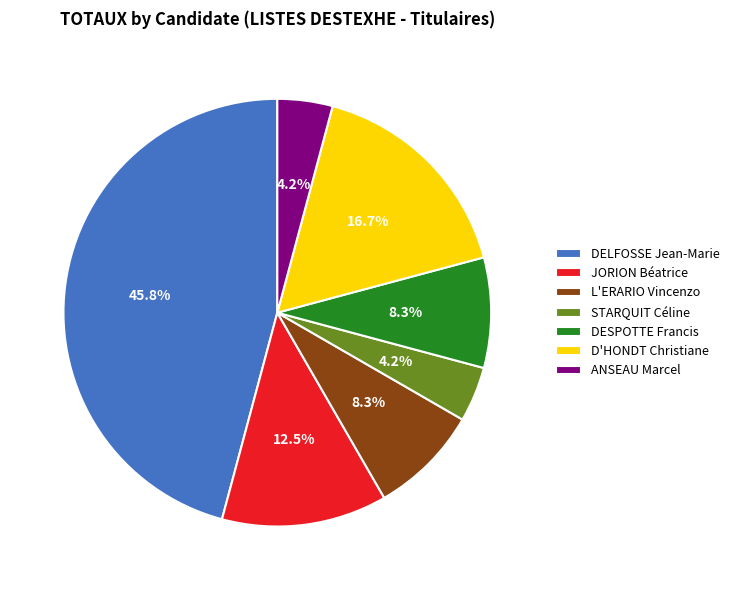

What is the ratio of the value at STARQUIT Céline to the value at ANSEAU Marcel?

1.0